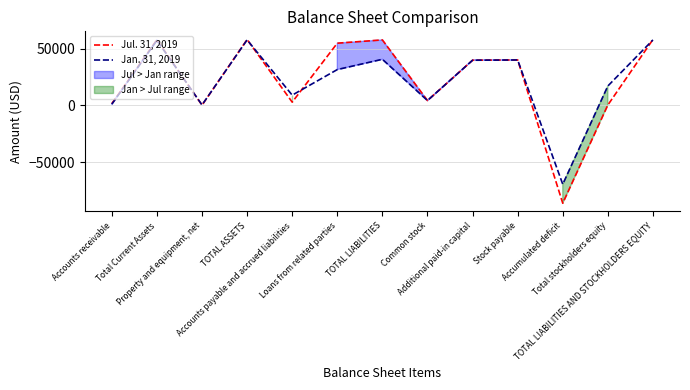

What is the sum of the Jan. 31, 2019 values at Stock payable and Additional paid-in capital?

79767